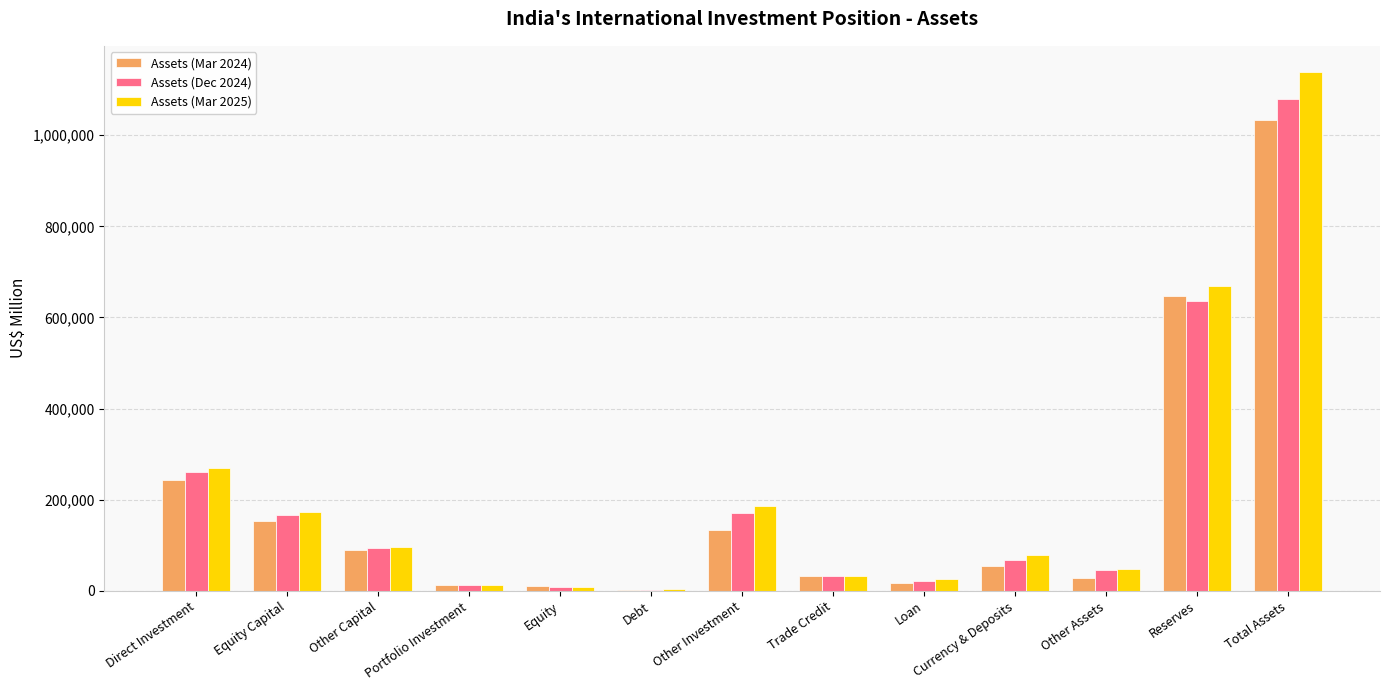

Which series has the largest total across all categories?

Assets (Mar 2025)